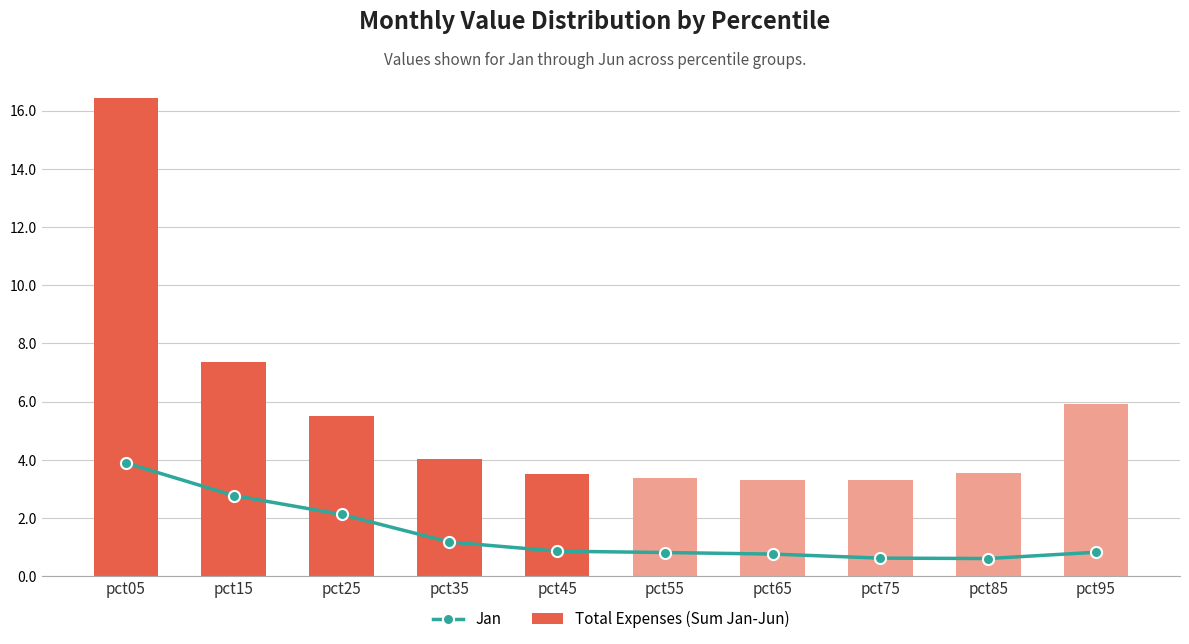

What are all the series names shown in the legend?

Jan, Total Expenses (Sum Jan-Jun)